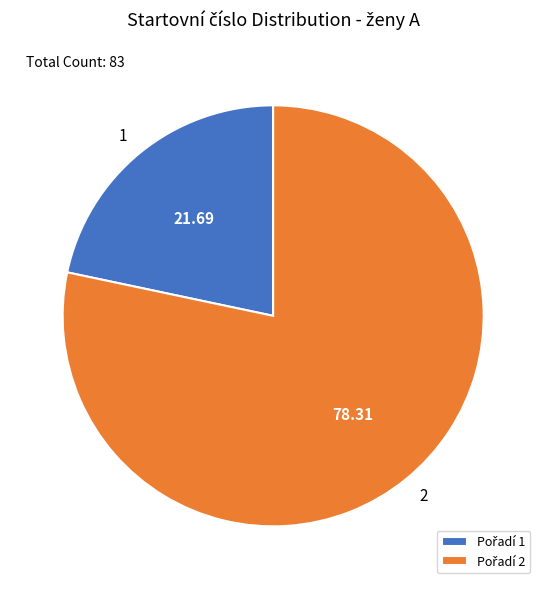

How many segments does this pie chart have?

2